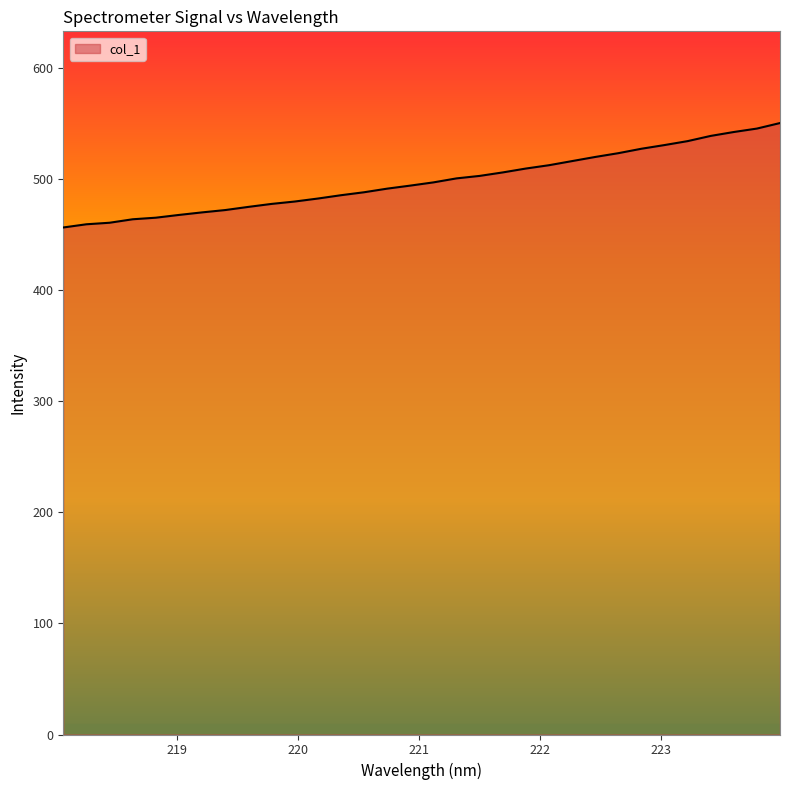

What is the smallest value displayed?

456.7